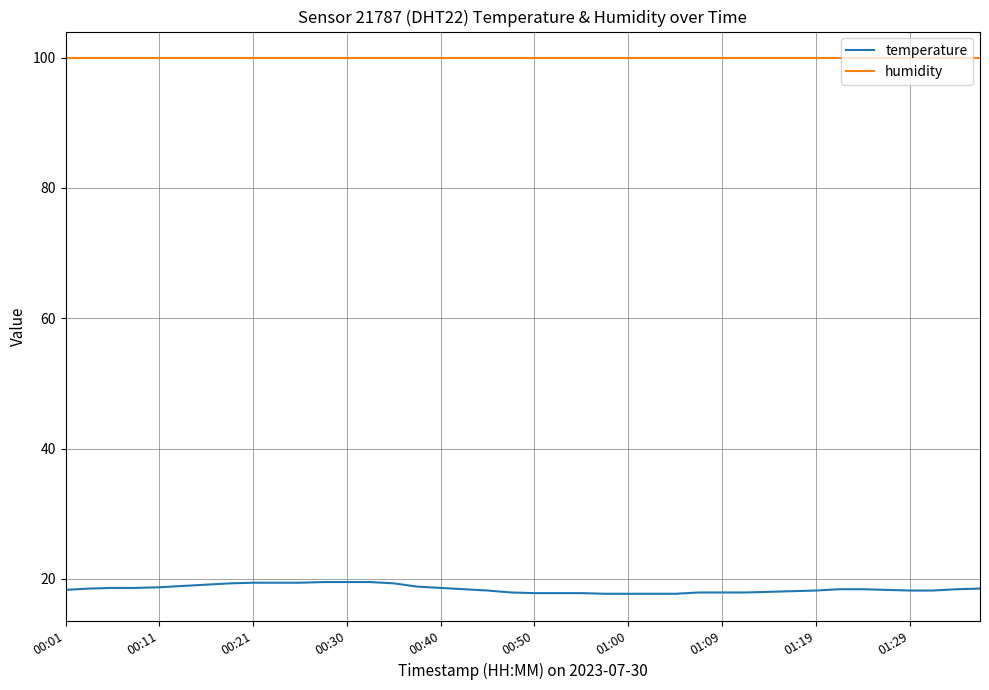

What is the highest value of the humidity series?

99.9